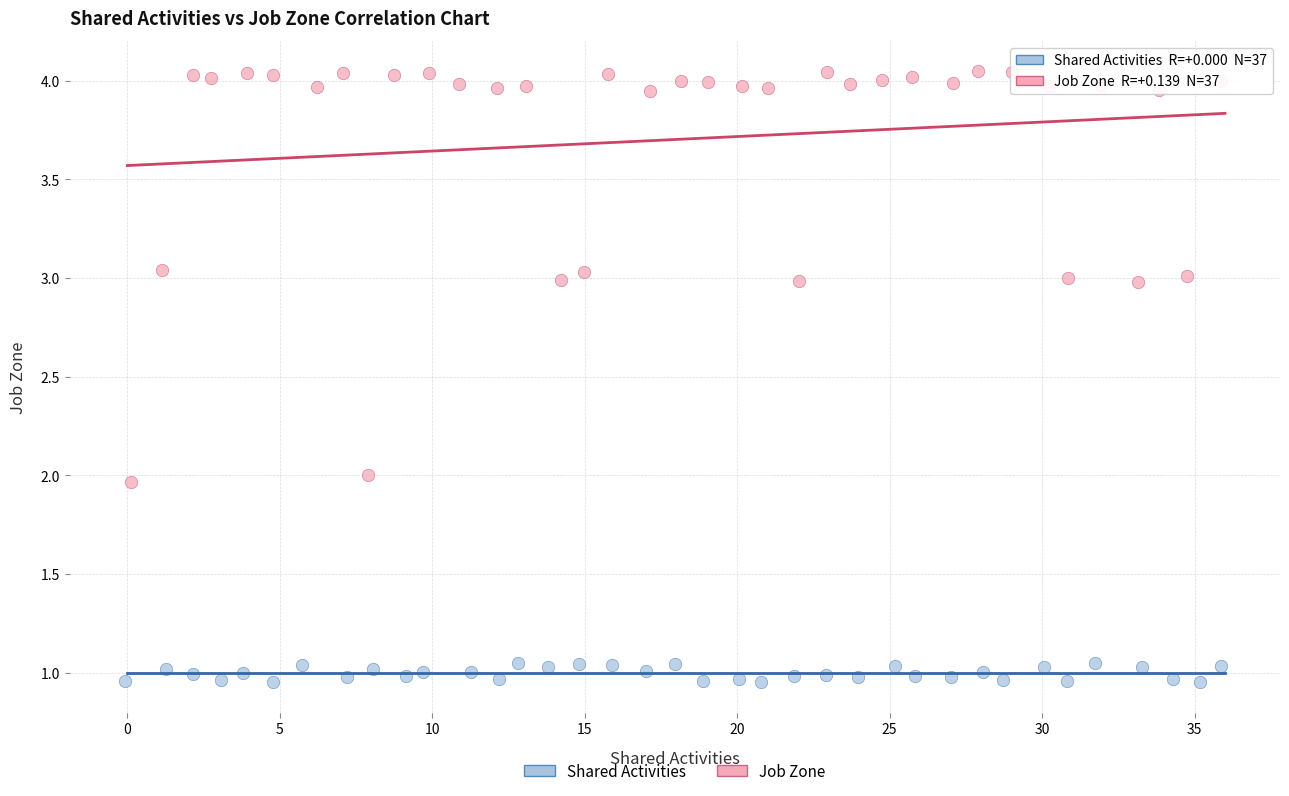

Which series has the widest spread of Y values?

Job Zone